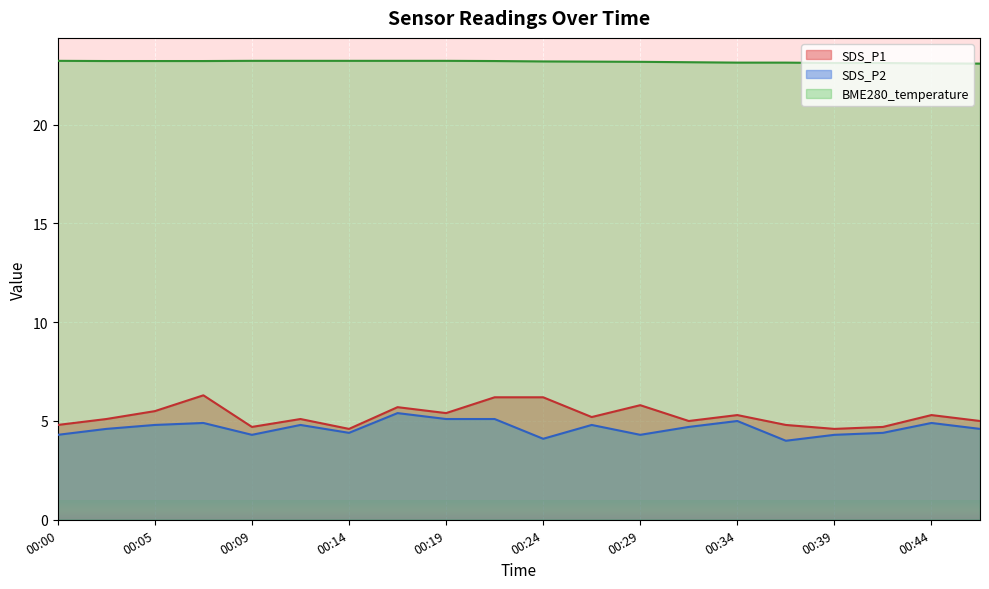

Which series changed the most between 00:29 and 00:34?

SDS_P2